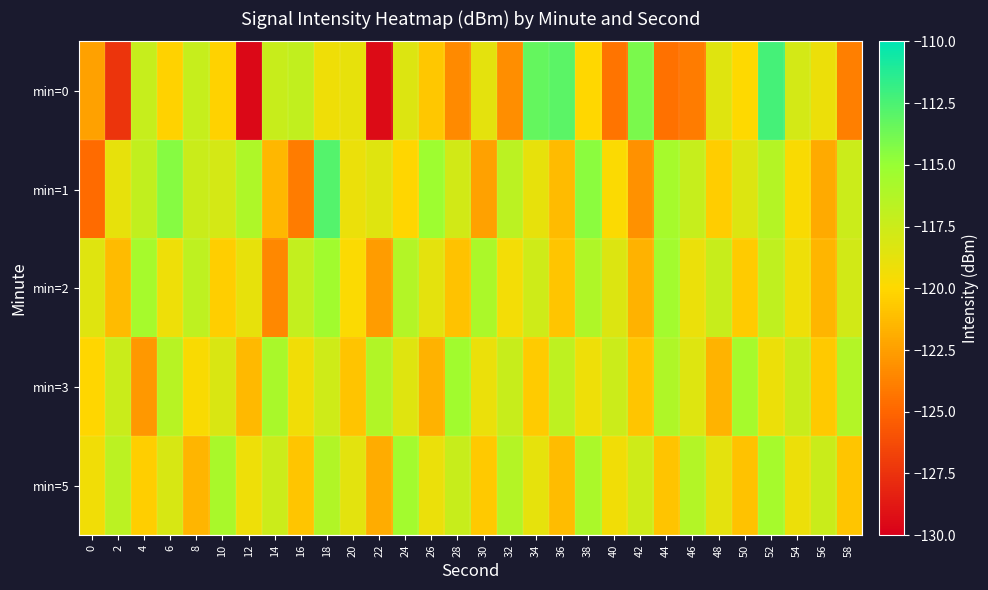

What is the spread (max minus min) of values at 34?

7.3